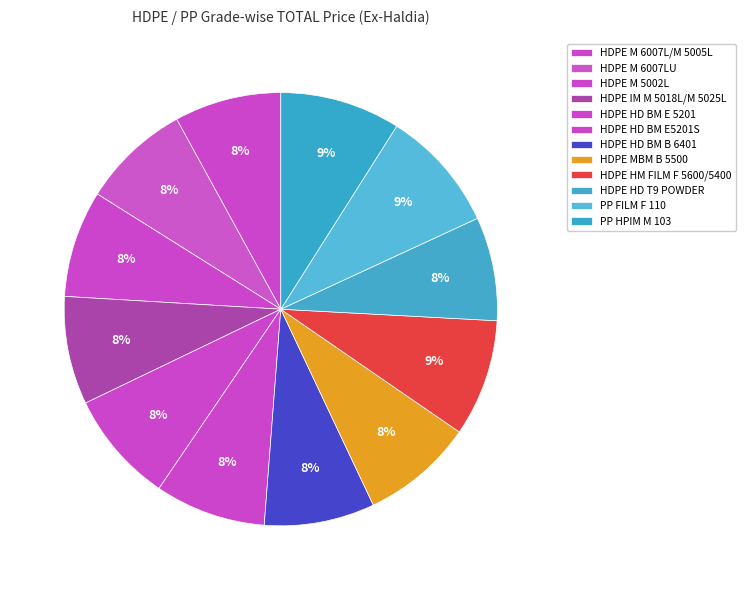

How many slices are in this pie chart?

12